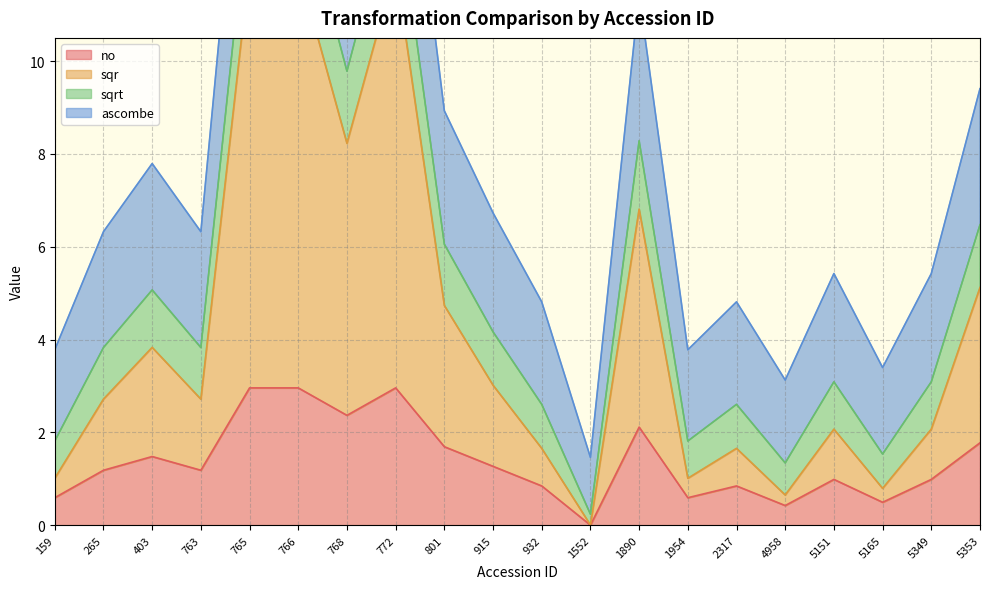

Is it true that no equals 3.0 at 1890?

False